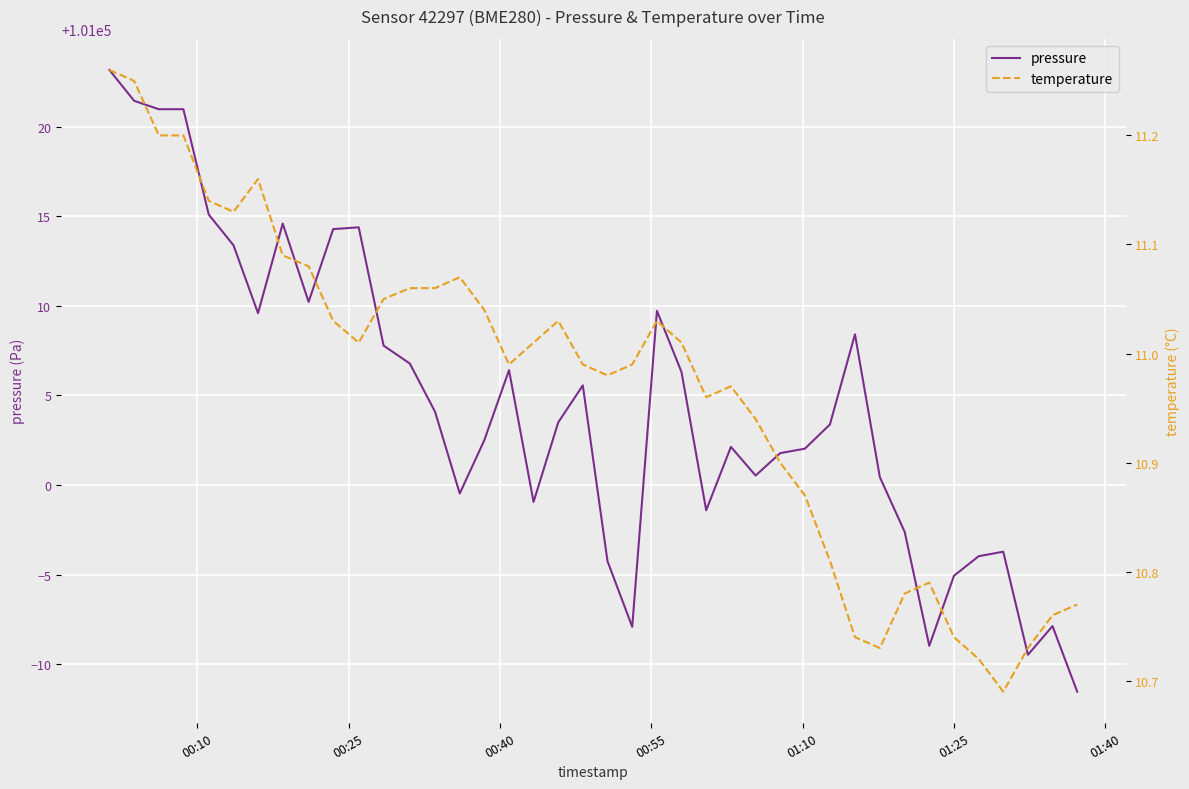

How many lines are shown in the chart?

2